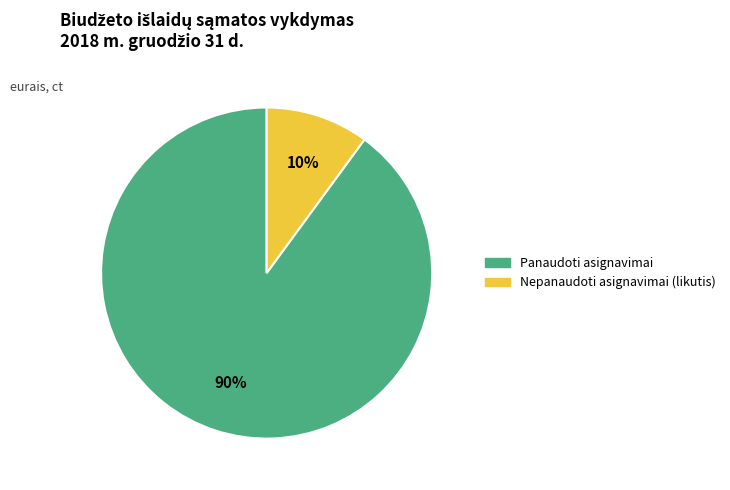

Is there any slice that represents more than half of the pie?

Yes